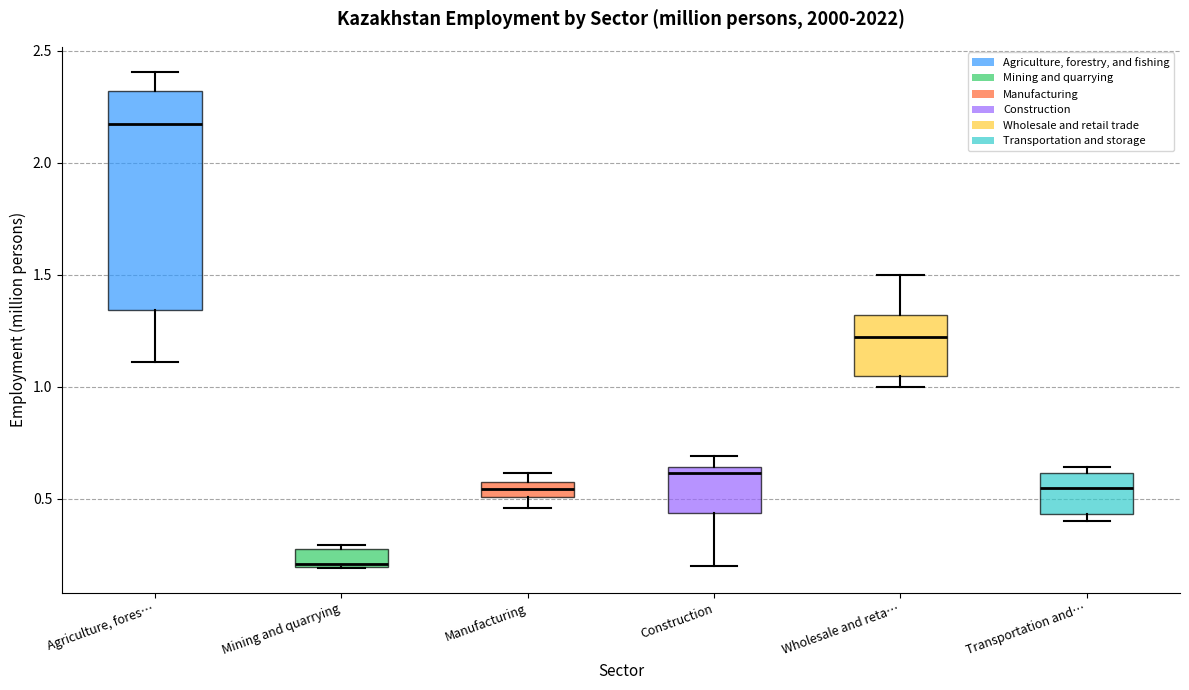

Which box's median line is the highest?

Agriculture, fores…